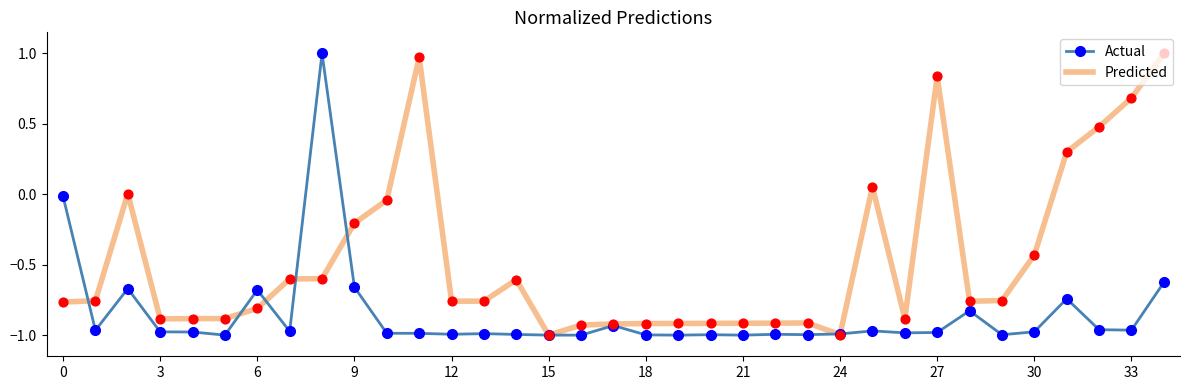

Which series has the largest total across all categories?

Predicted